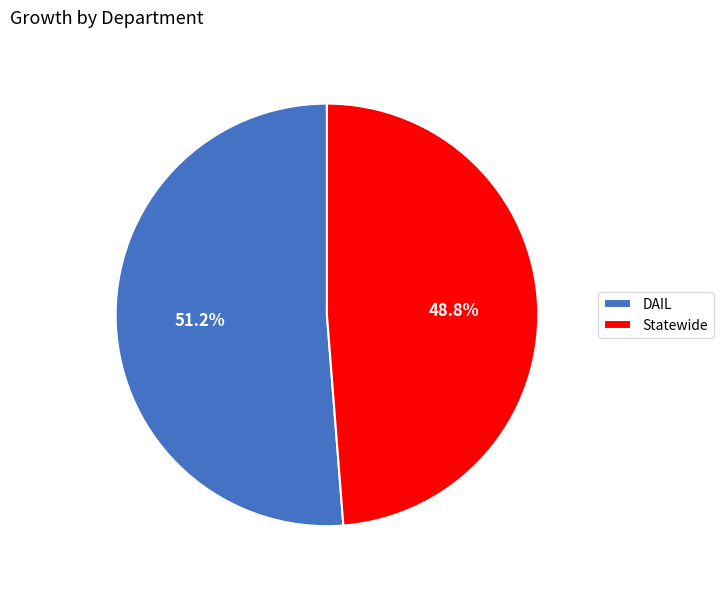

To the nearest percent, what percentage of the pie is DAIL?

51%